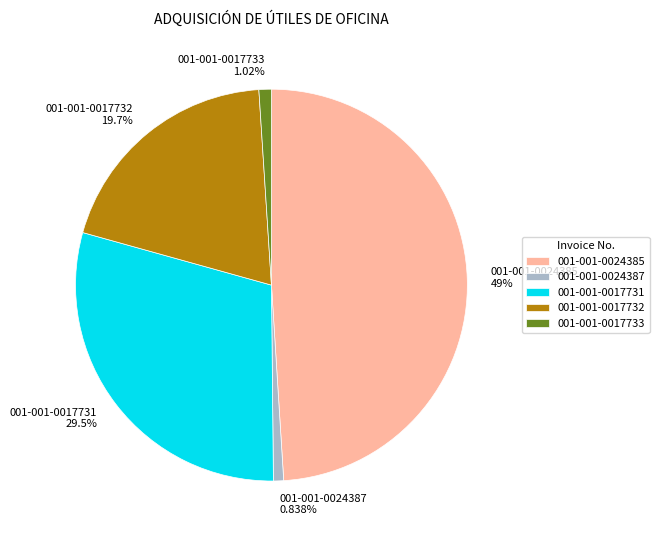

What percentage is the 001-001-0024385 slice, to the nearest percent?

49%